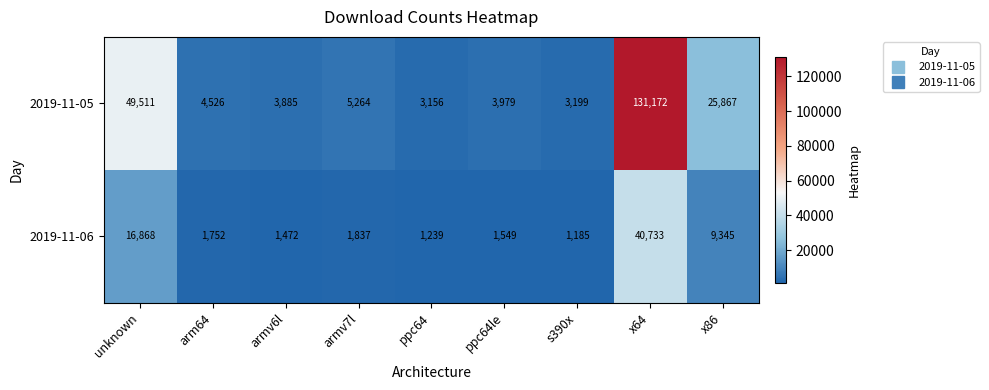

What is the difference between the 2019-11-05 values at unknown and ppc64?

46355